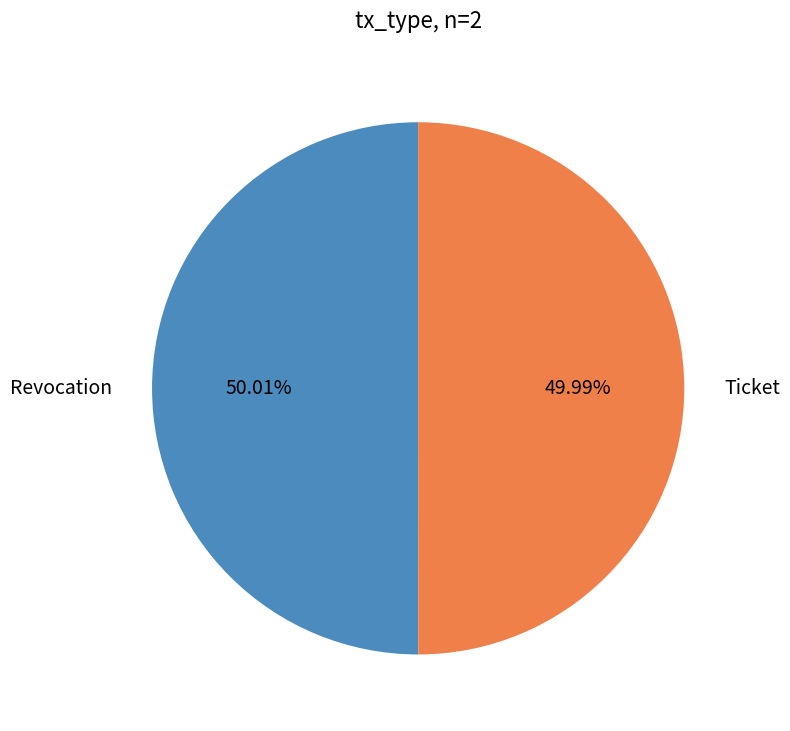

Does any single category account for the majority?

Yes